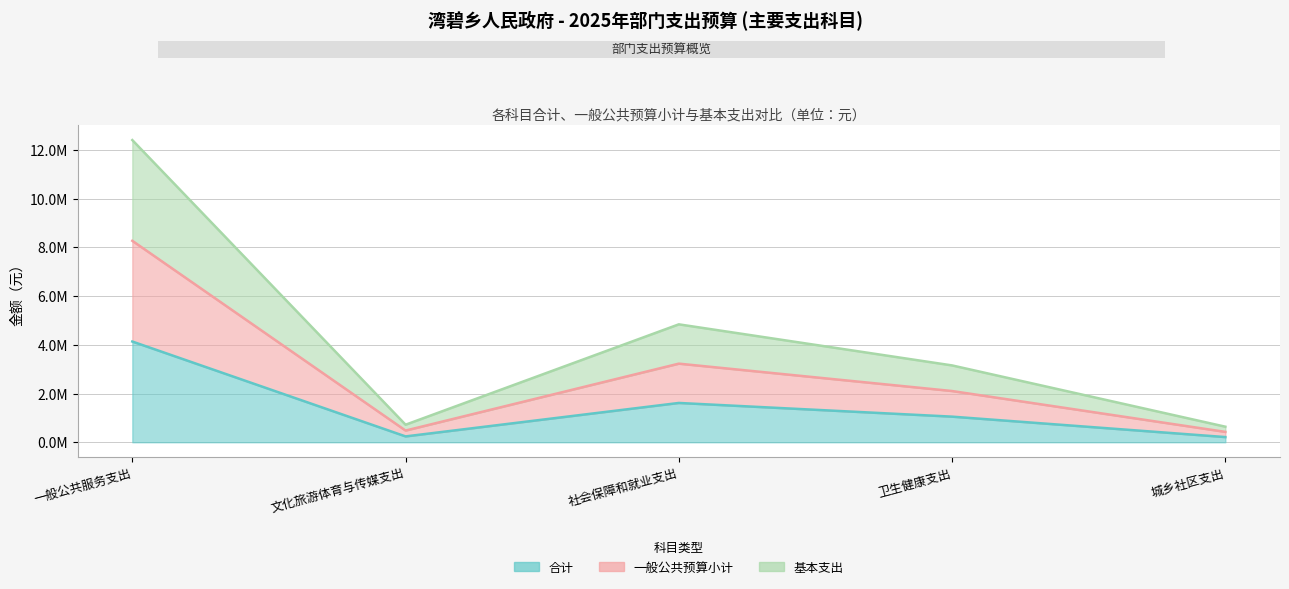

What is the difference between the 合计 values at 卫生健康支出 and 文化旅游体育与传媒支出?

811173.2